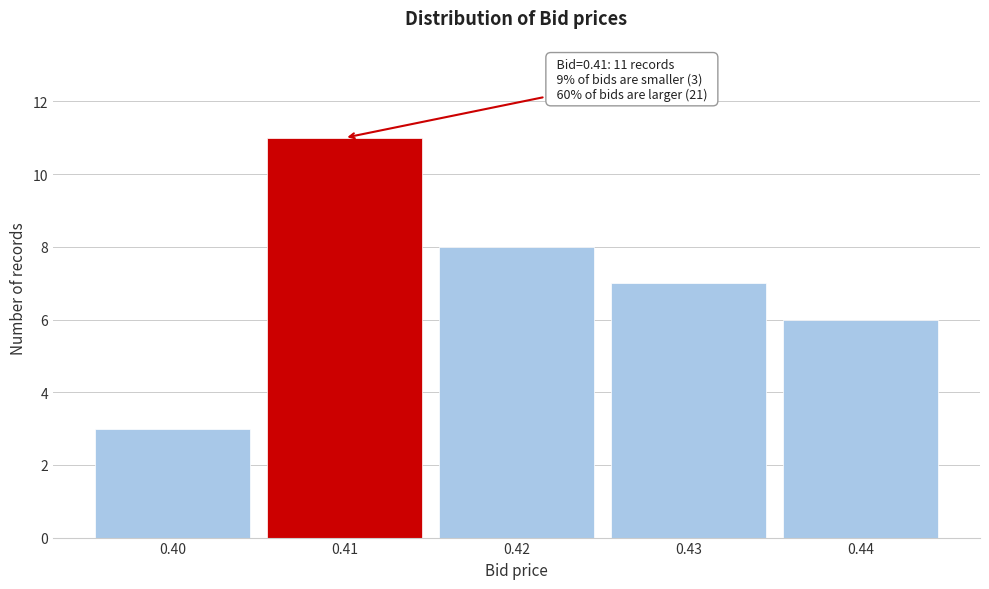

Reading right to left, list all the values displayed in this chart.

6	7	8	11	3